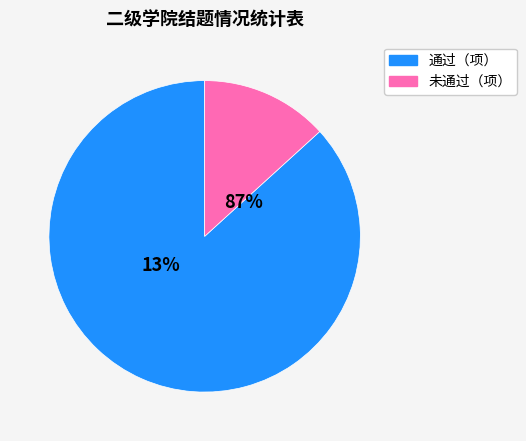

Is it true that 教育科学学院 is 0% of the pie?

True